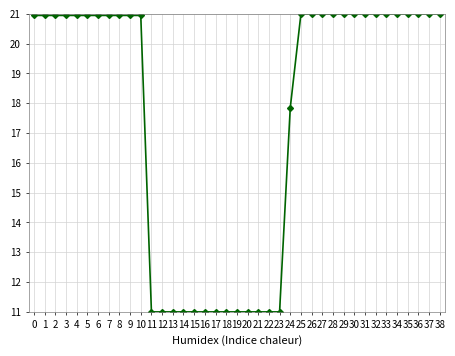

Is it true that the value at 11 is 11.0?

True